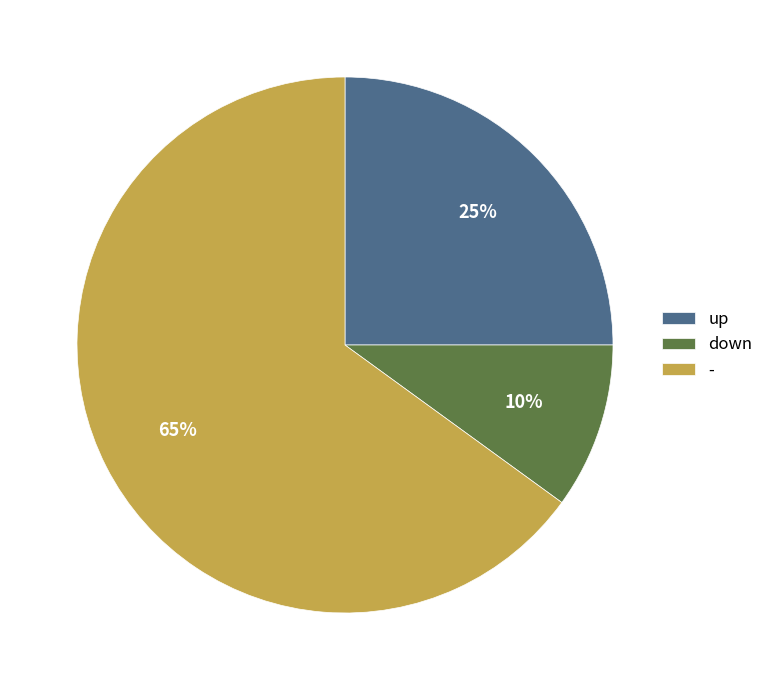

What percentage is the down slice, to the nearest percent?

10%